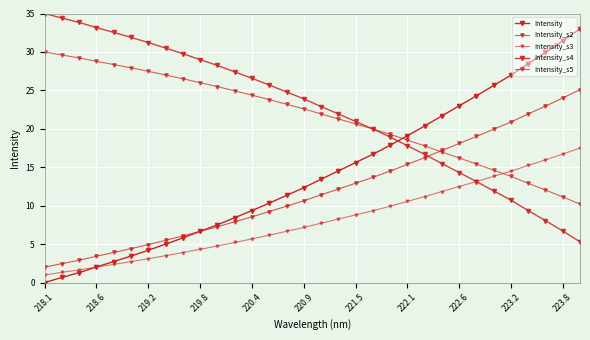

How many intersections are there between Intensity_s2 and Intensity_s5?

1